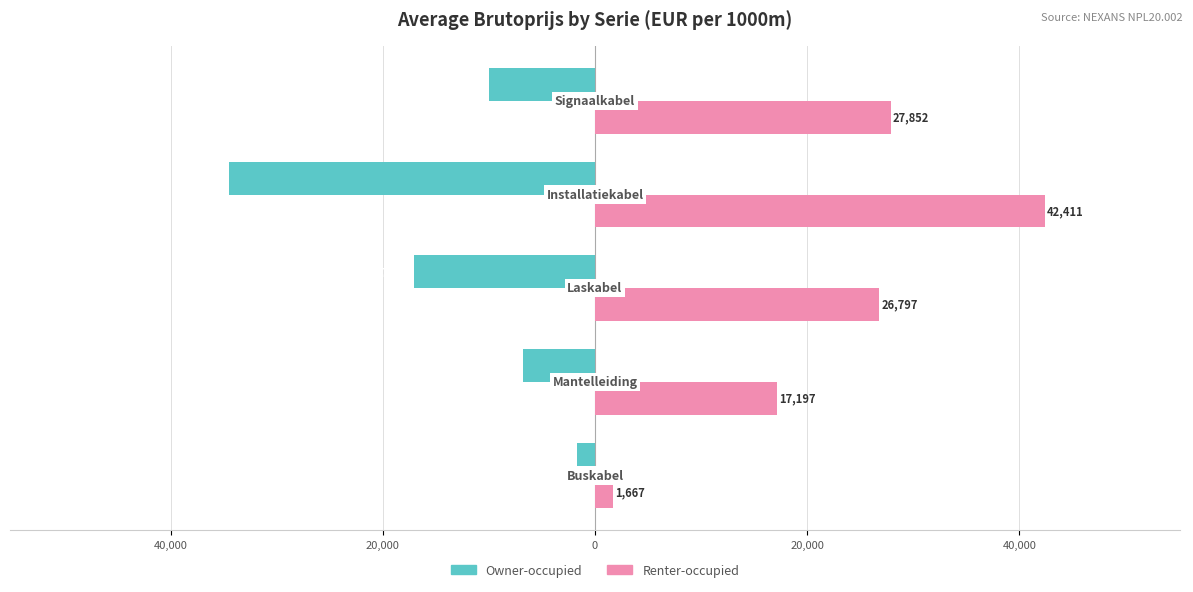

What are all the series names shown in the legend?

Owner-occupied, Renter-occupied